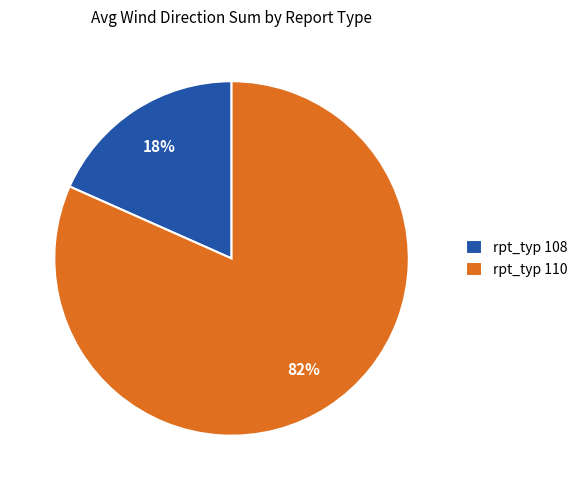

To the nearest percent, what percentage of the pie is rpt_typ 108?

18%